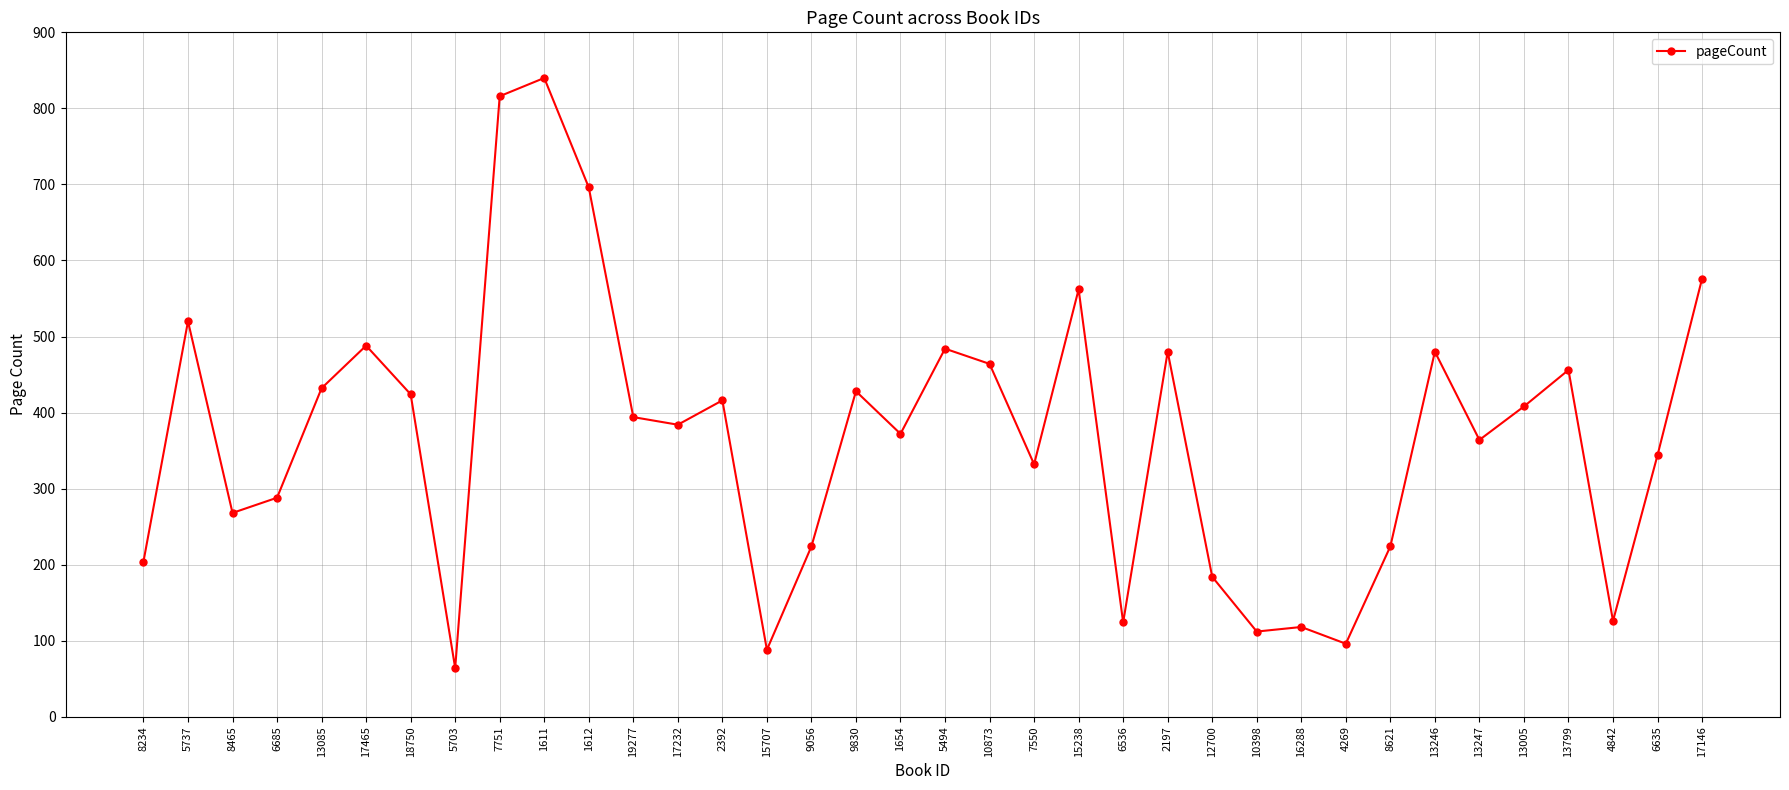

Does the chart have visible grid lines?

Yes